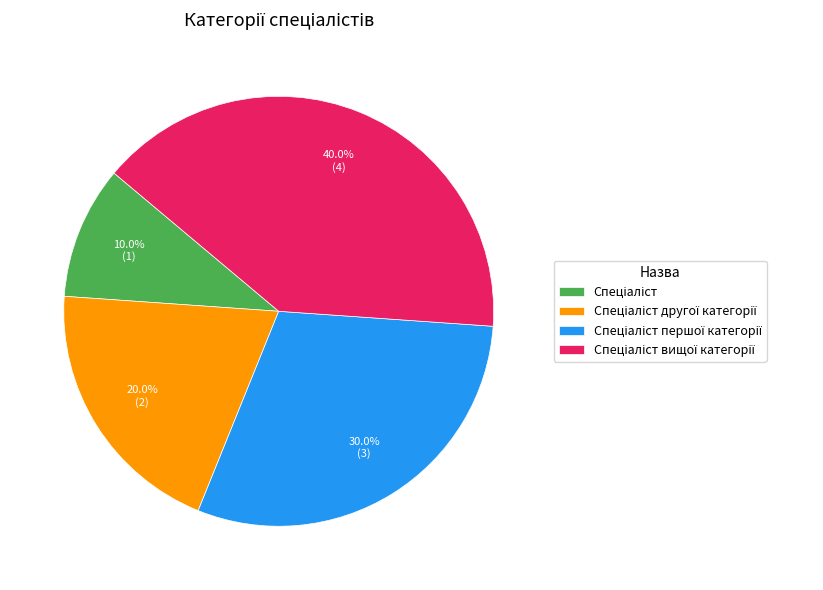

Is there any slice that represents more than half of the pie?

No